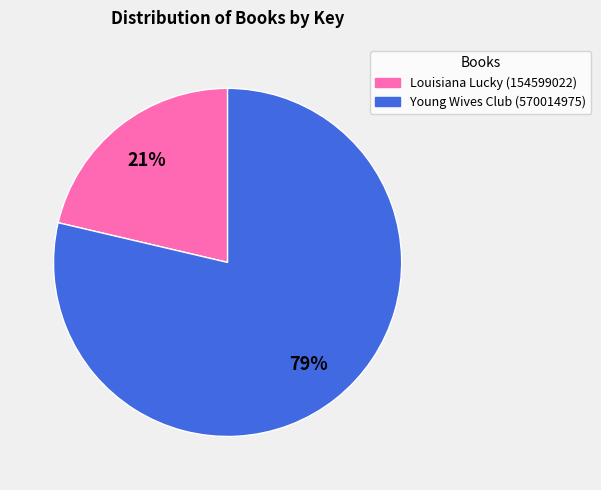

Is it true that Louisiana Lucky (154599022) is 21% of the pie?

True